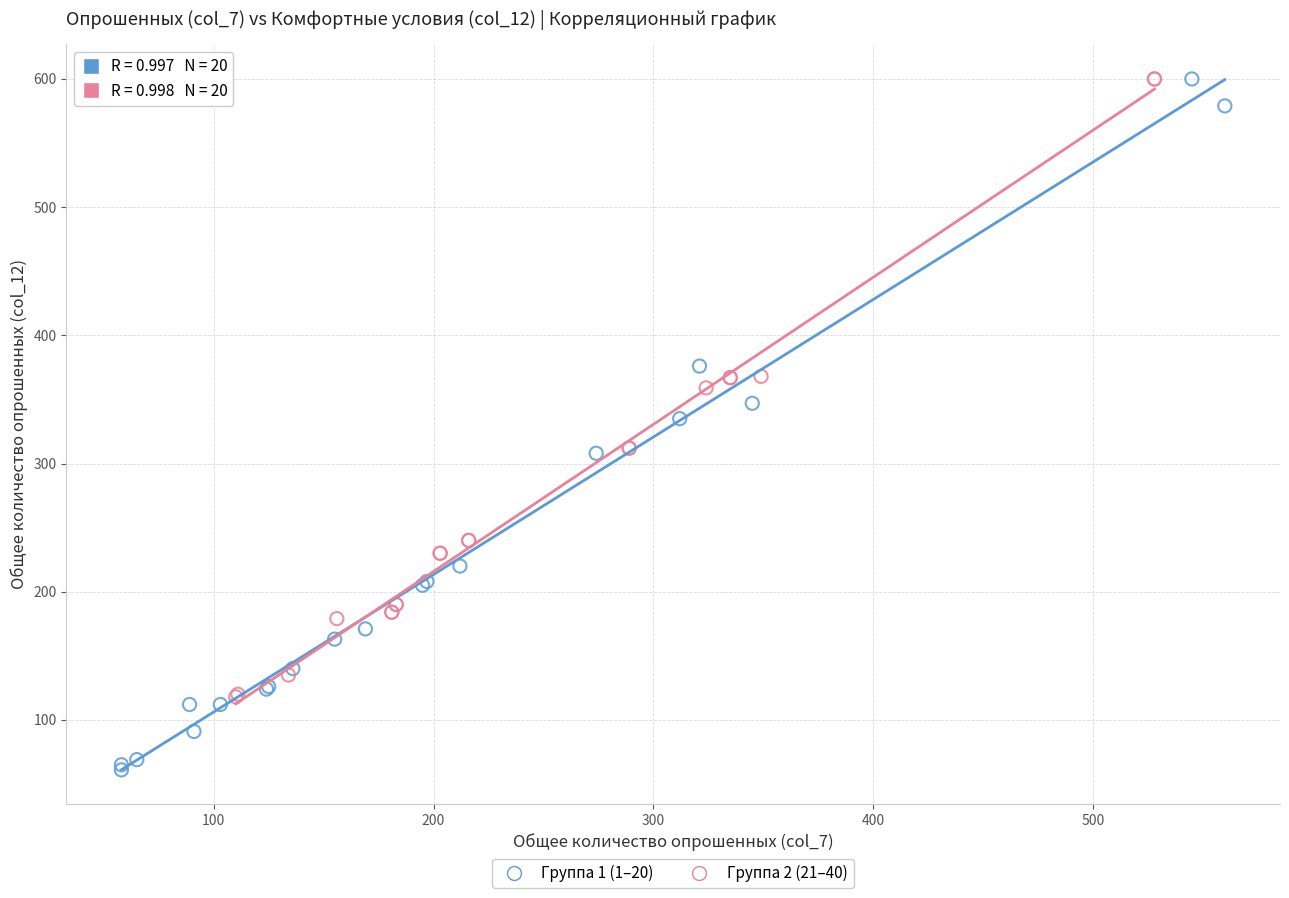

Which series has the largest Y range (max minus min)?

Группа 1 (1–20)